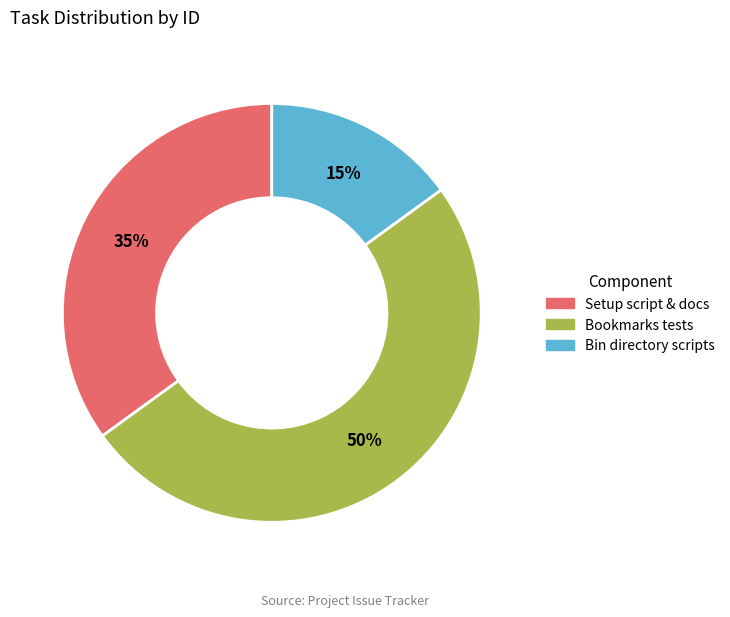

To the nearest percent, what is the difference between the largest and smallest slice percentages?

35%